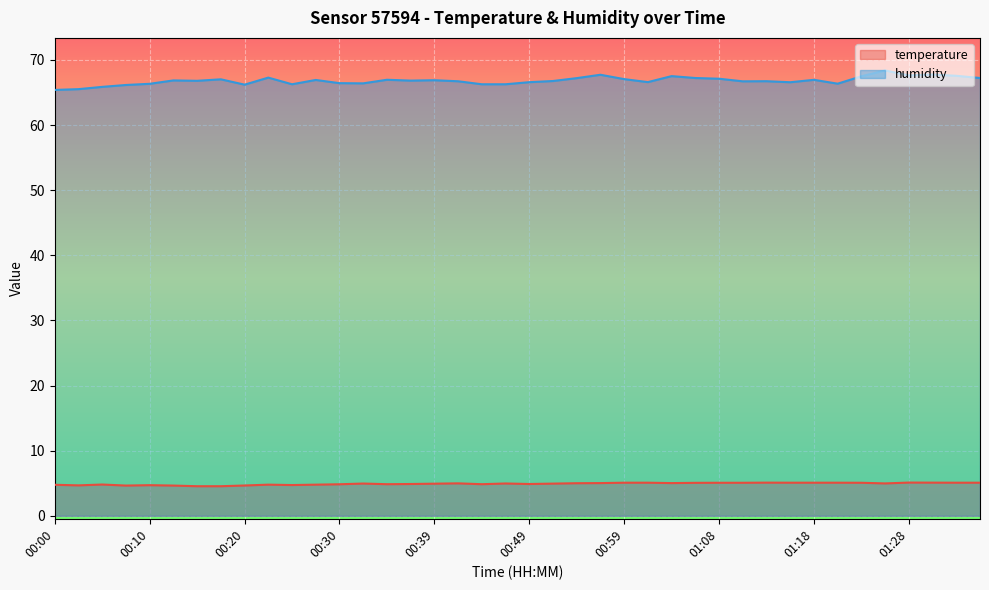

True or false: temperature has more than 1 points higher than both neighbors.

True